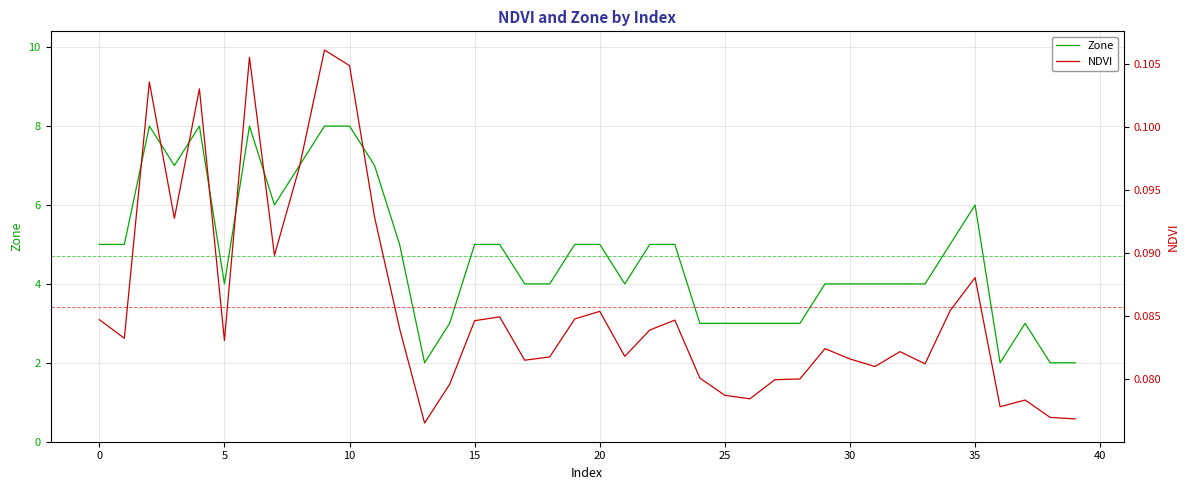

What is the sum of the NDVI values at 37 and 30?

0.2